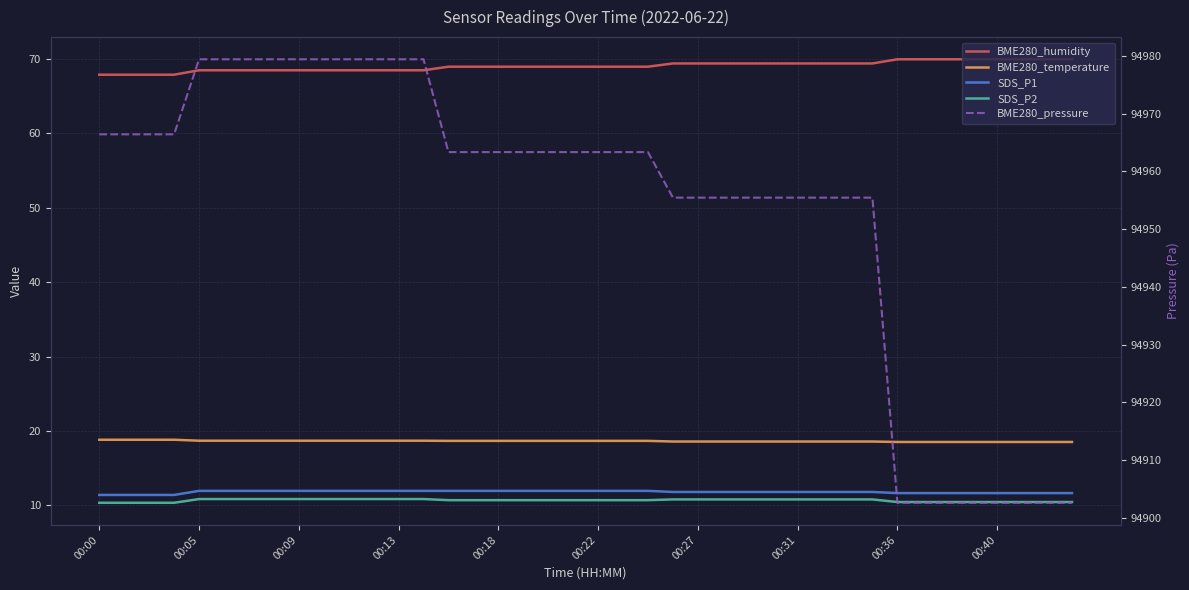

What position from the left is 00:31?

29